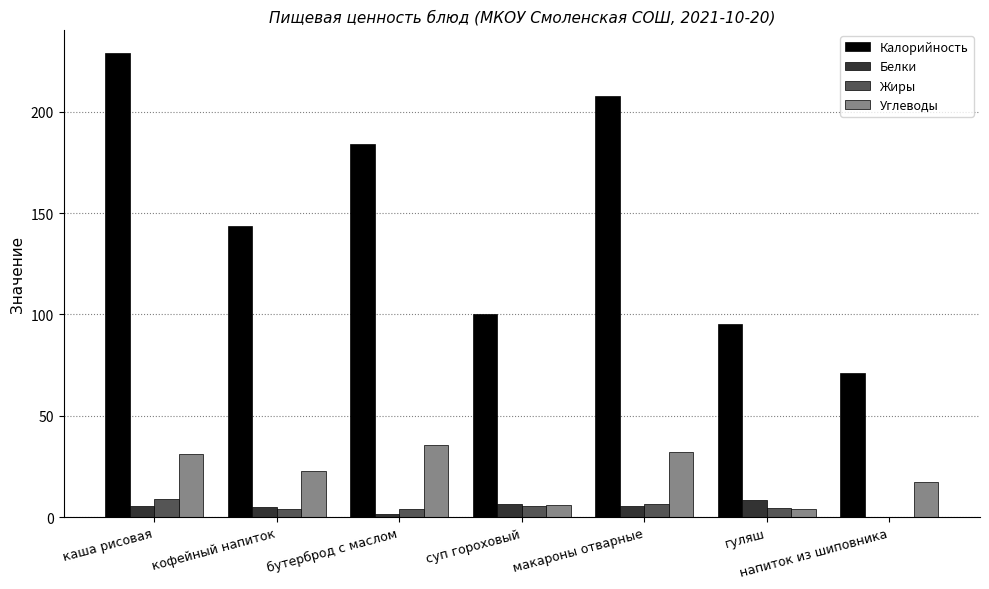

What is the maximum value for Жиры?

9.0